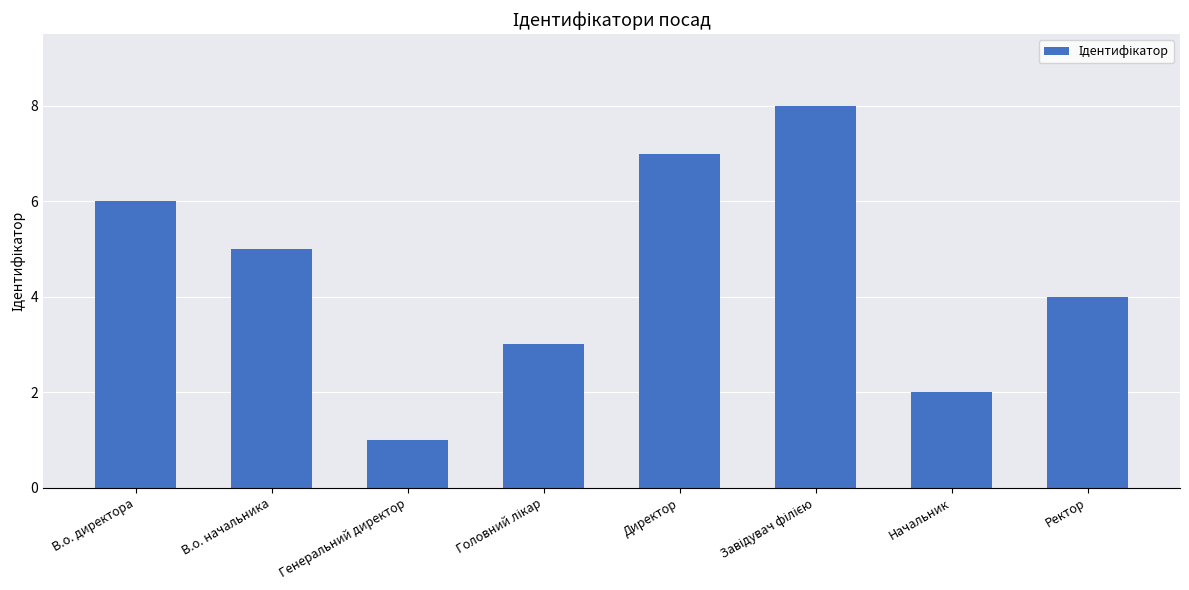

What is the greatest value displayed?

8